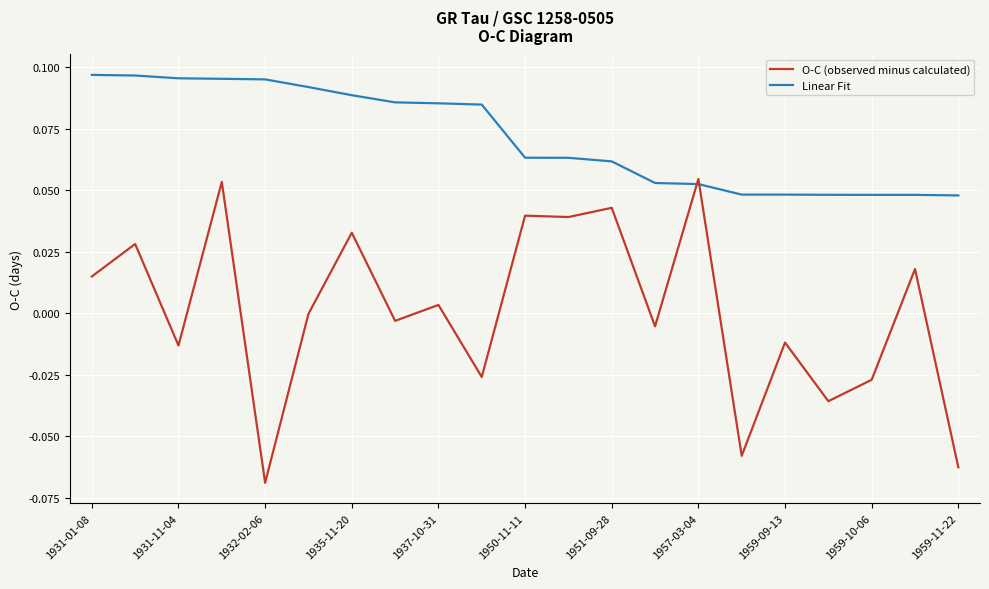

Rank the series by their average value, from lowest to highest.

O-C (observed minus calculated), Linear Fit